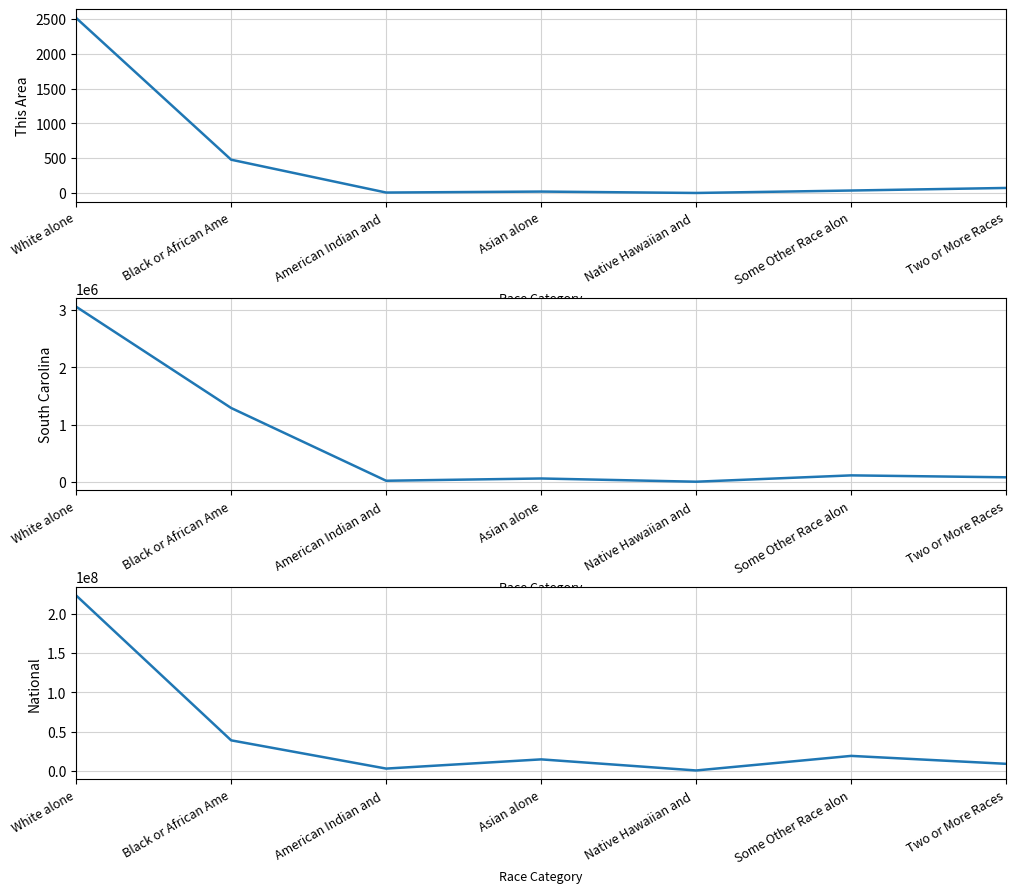

How many values in the This Area series exceed 35?

3